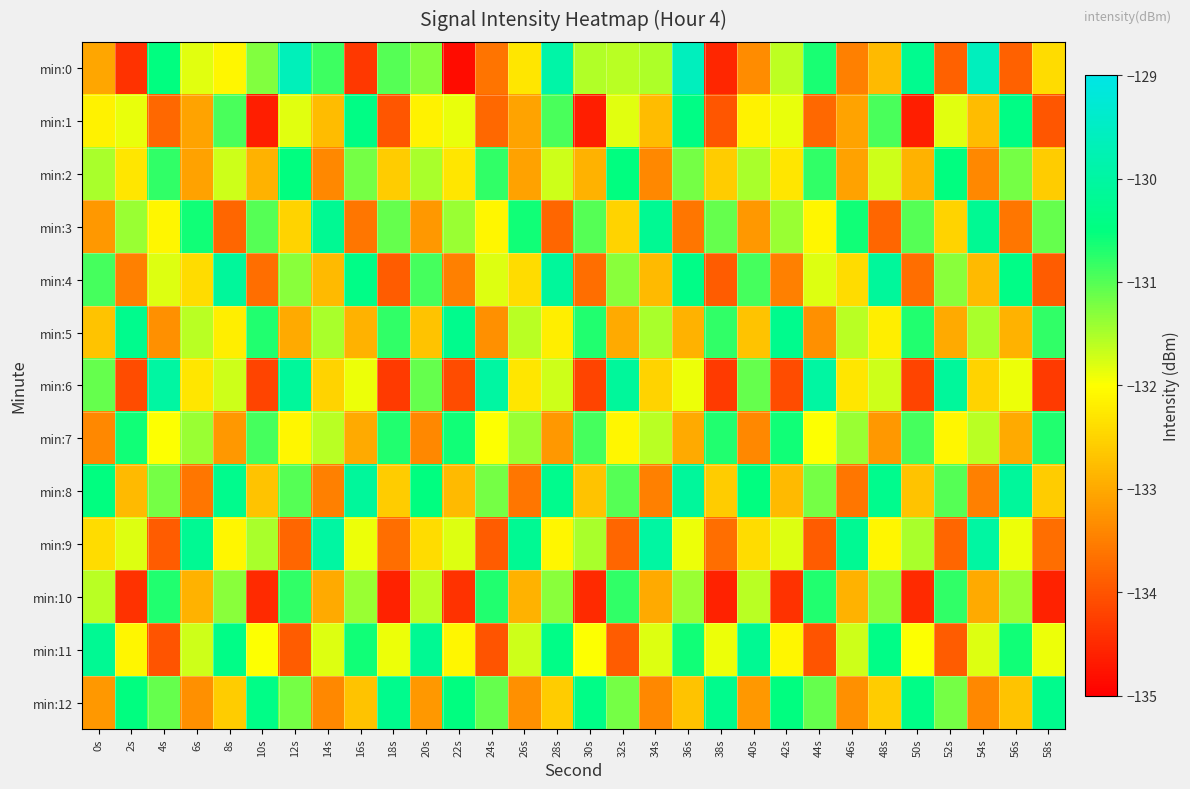

What is the total value across all series at 56s?

-1713.9